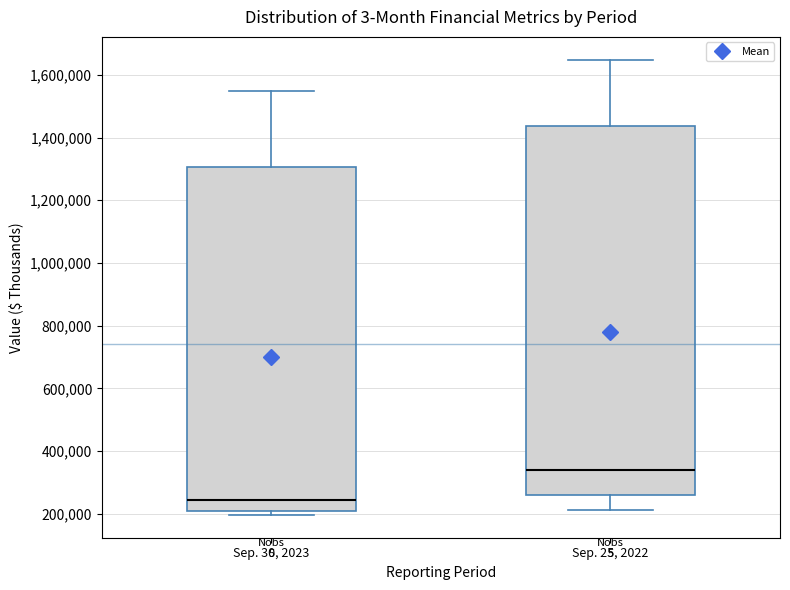

Where does the median line of the box for Sep. 30, 2023 sit on the y-axis? The values are not printed on the chart, so give them approximately, as read against the axis.

240000